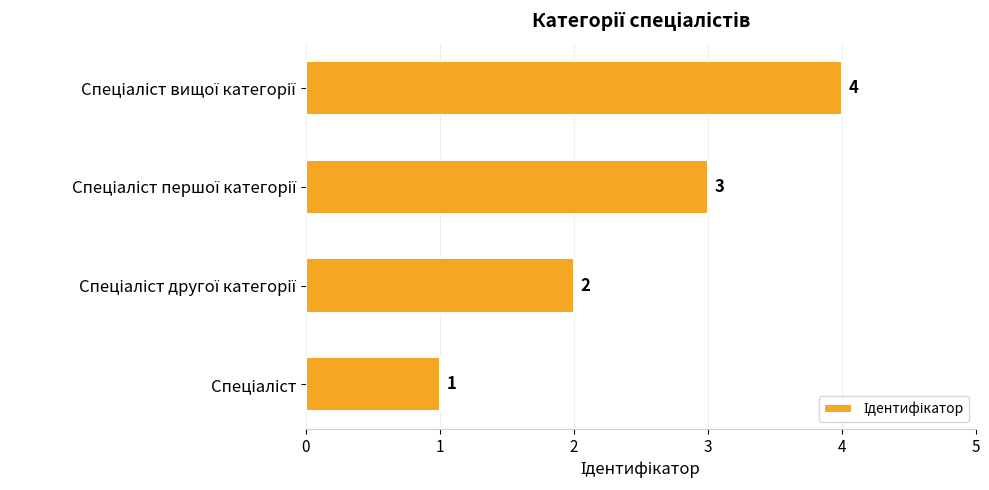

What is the greatest value displayed?

4